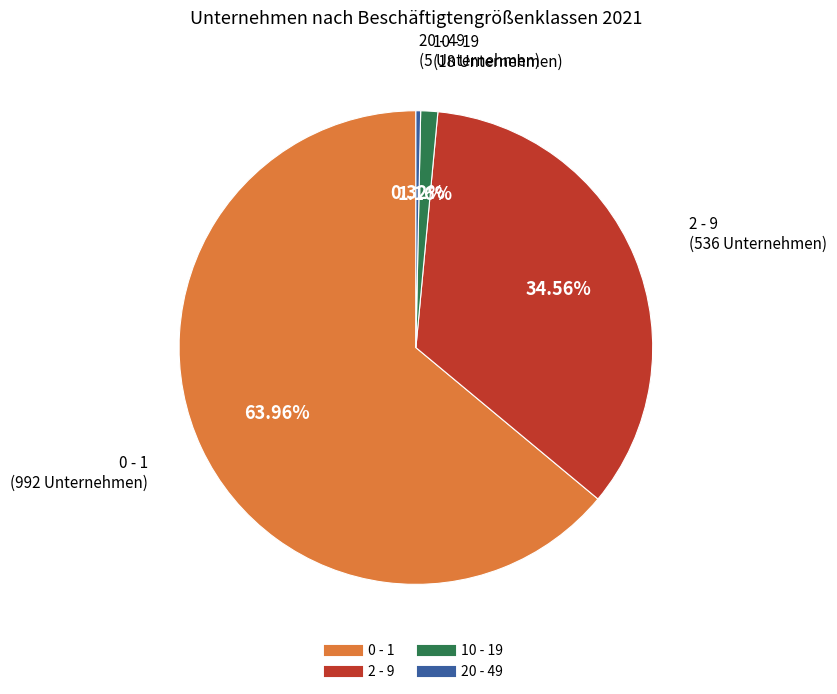

Which category has the smallest portion of the pie?

20 - 49